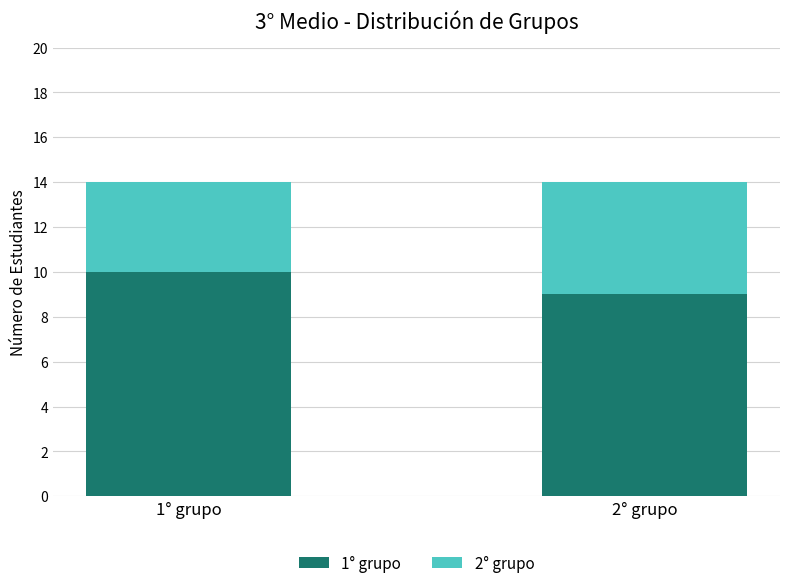

Reading right to left, list the values for the 1° grupo series.

9	10